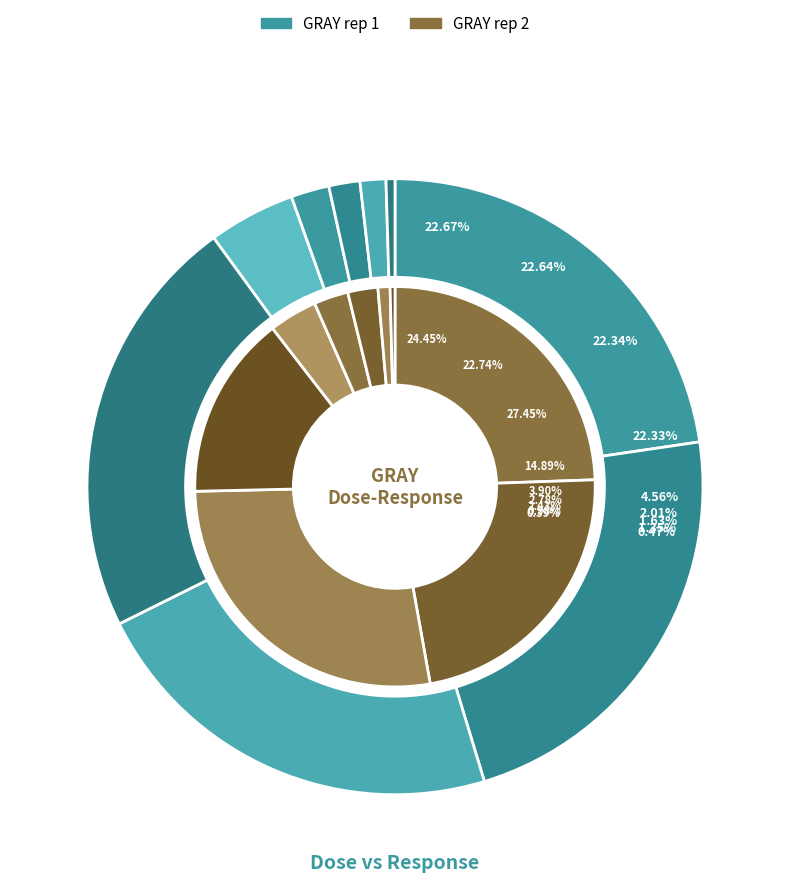

How many slices are in this pie chart?

9